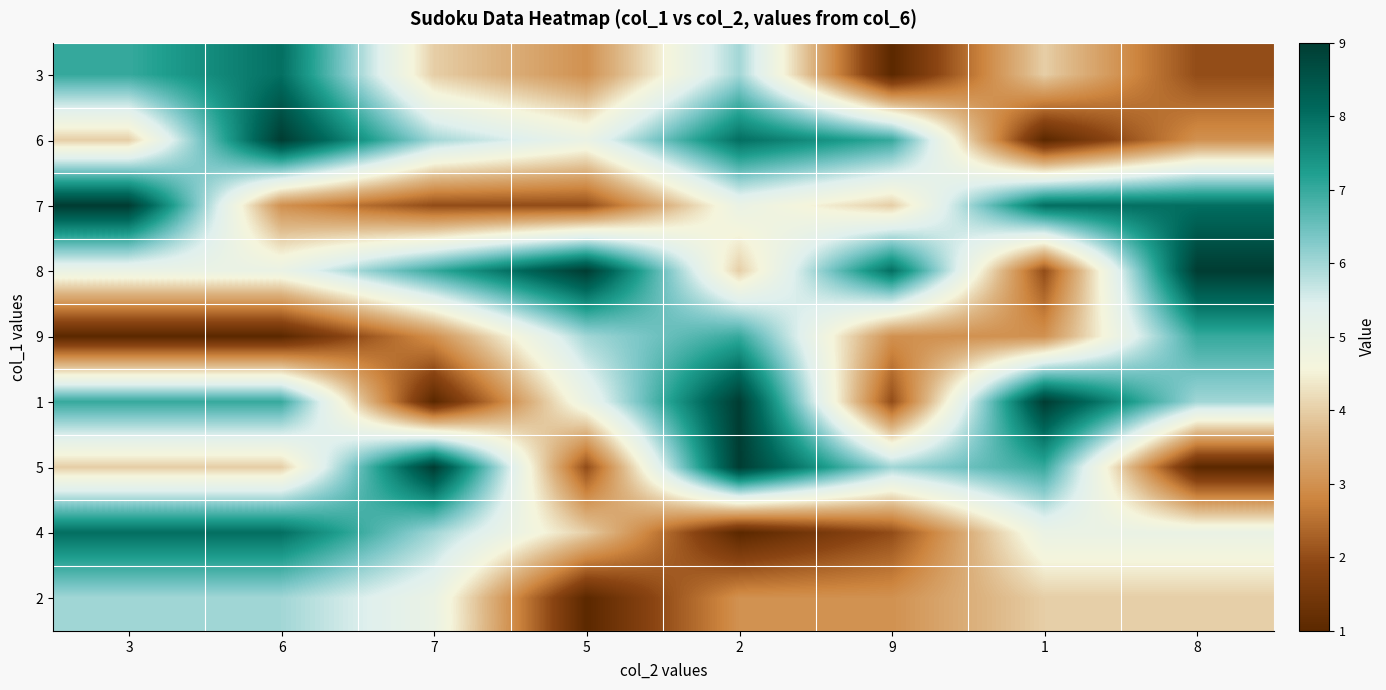

Reading left to right, what are all the values shown in this chart?

3: 3=7	6=8	7=4	5=3	2=6	9=1	1=4	8=2
6: 3=4	6=9	7=6	5=5	2=8	9=7	1=1	8=3
7: 3=9	6=3	7=2	5=2	2=5	9=4	1=8	8=8
8: 3=5	6=5	7=7	5=9	2=4	9=8	1=2	8=9
9: 3=1	6=1	7=3	5=6	2=7	9=3	1=3	8=7
1: 3=7	6=7	7=1	5=5	2=9	9=2	1=9	8=6
5: 3=4	6=4	7=9	5=2	2=9	9=6	1=7	8=1
4: 3=8	6=8	7=6	5=4	2=1	9=2	1=5	8=5
2: 3=6	6=6	7=5	5=1	2=3	9=3	1=4	8=4